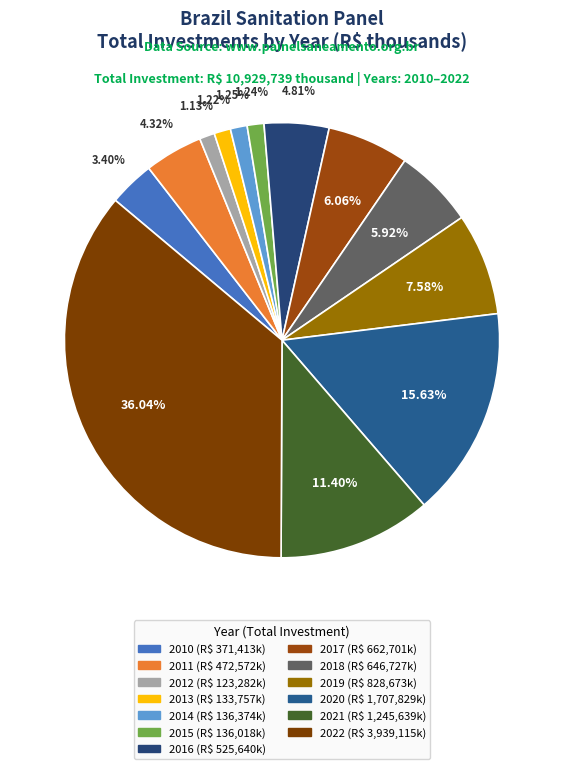

Rank the categories by value from lowest to highest.

2012, 2013, 2015, 2014, 2010, 2011, 2016, 2018, 2017, 2019, 2021, 2020, 2022